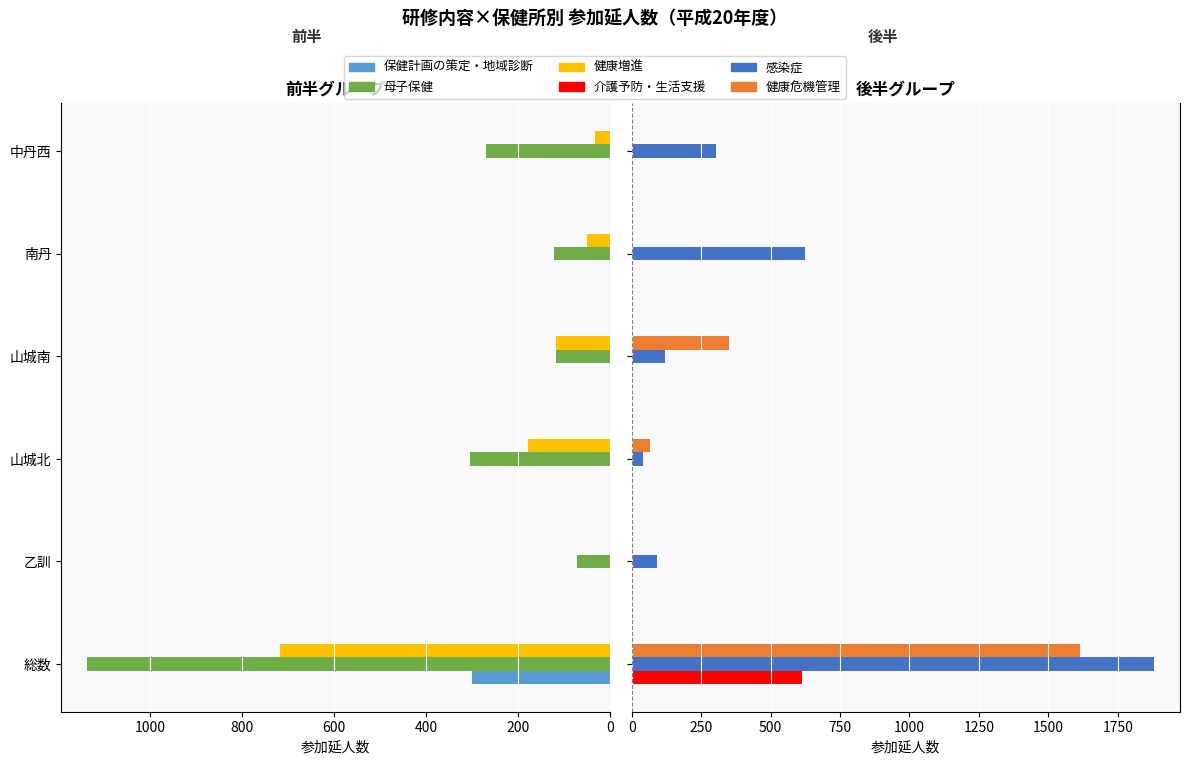

Are the bars grouped side by side (vs. stacked)?

Yes